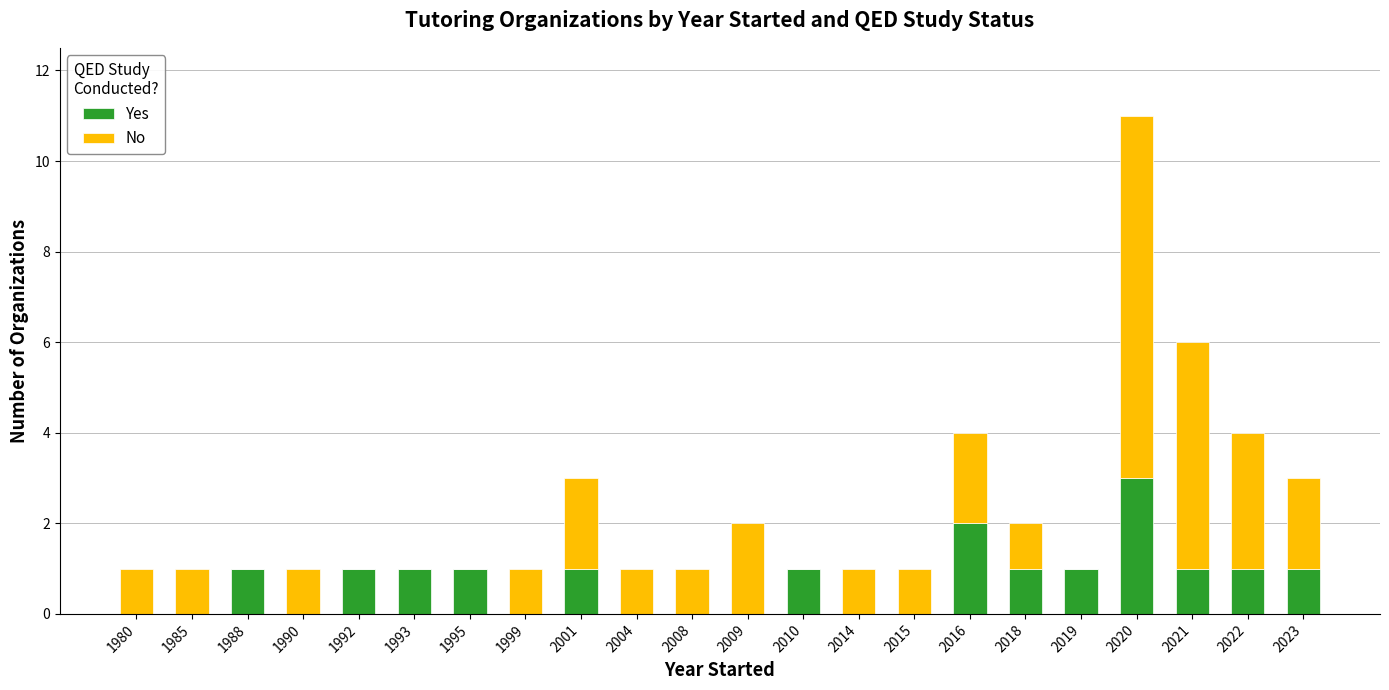

What is the total value across all series at 1992?

1